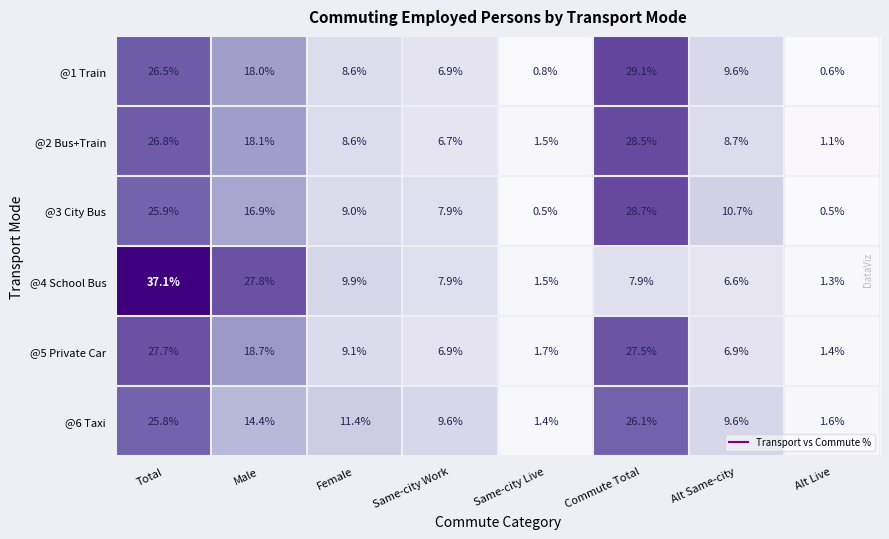

Count the number of data series in this chart.

6